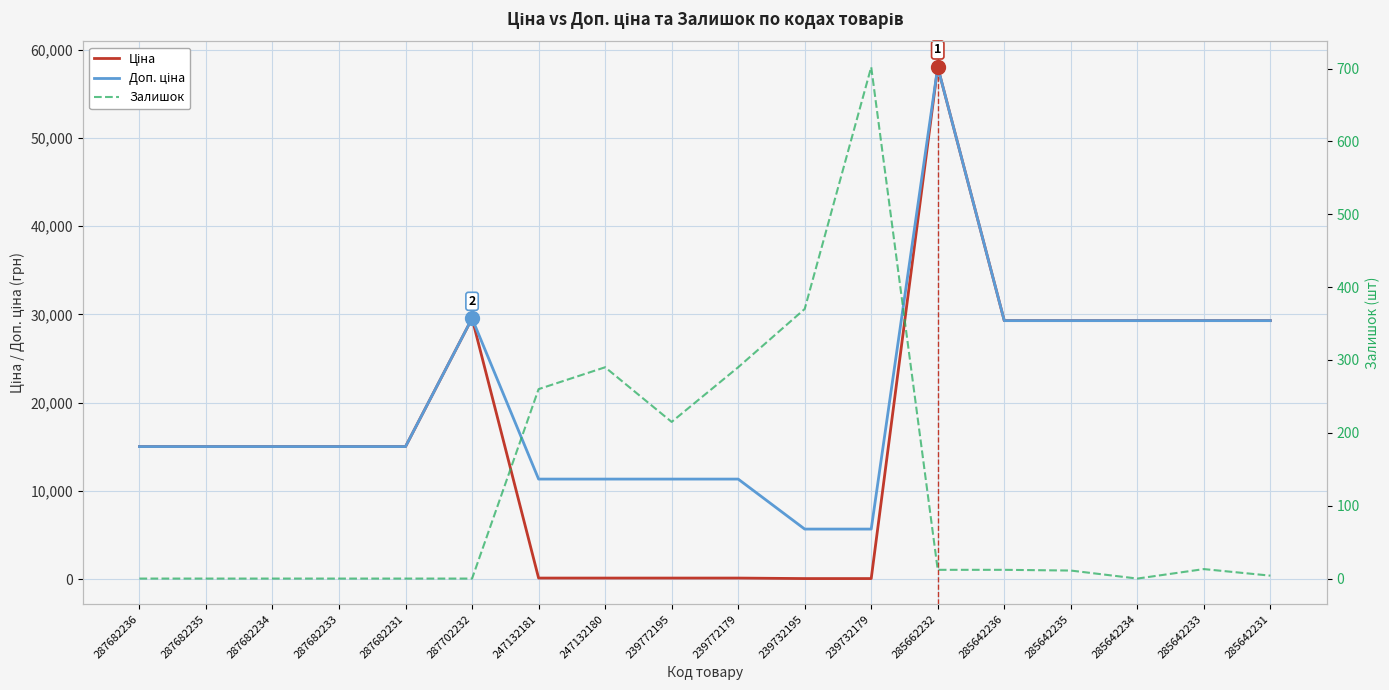

List the series in order of their overall mean, highest first.

Доп. ціна, Ціна, Залишок